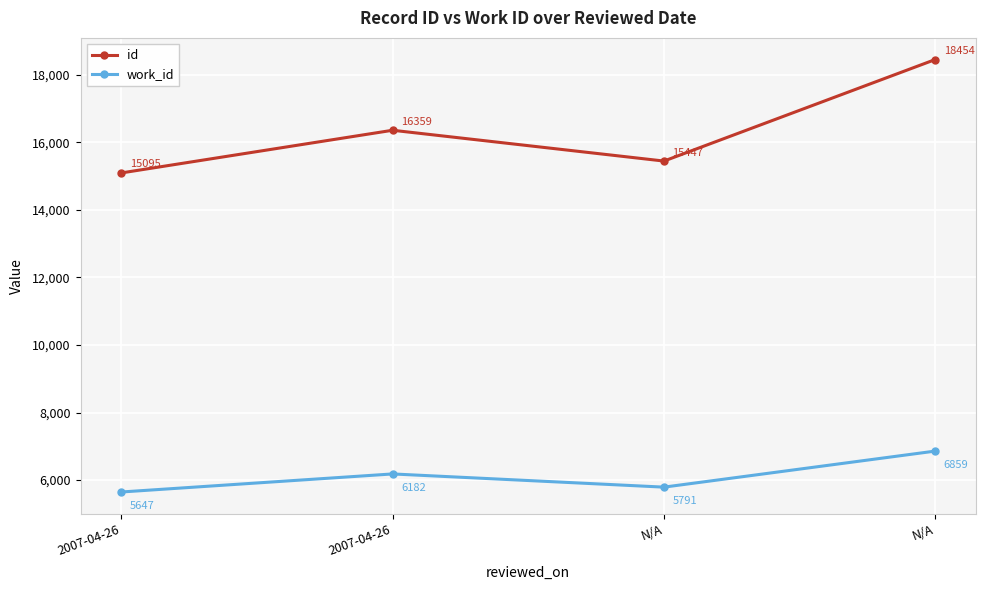

How many lines are shown in the chart?

2